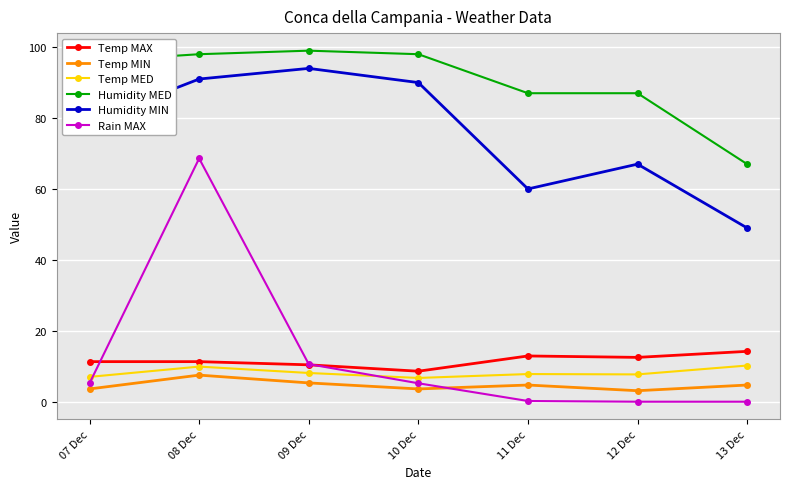

Which series has the largest range (max minus min)?

Rain MAX